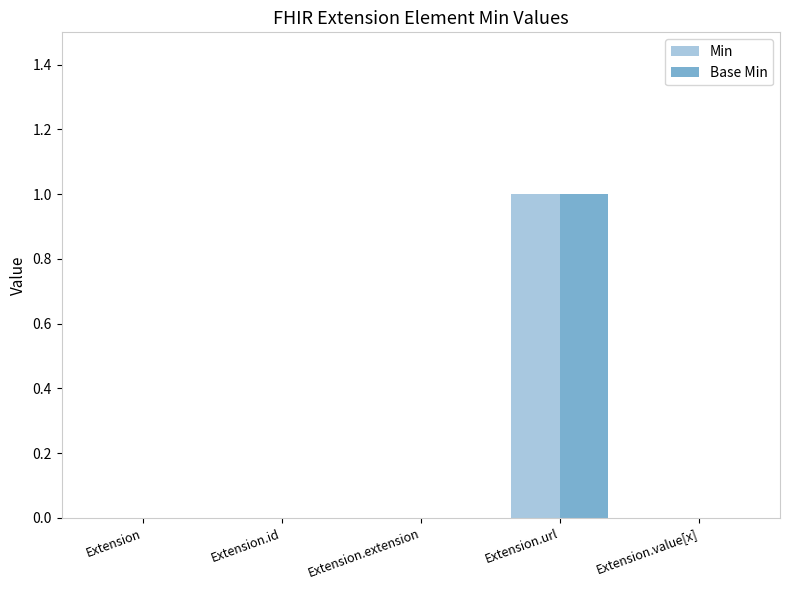

How many series are shown in this chart?

2